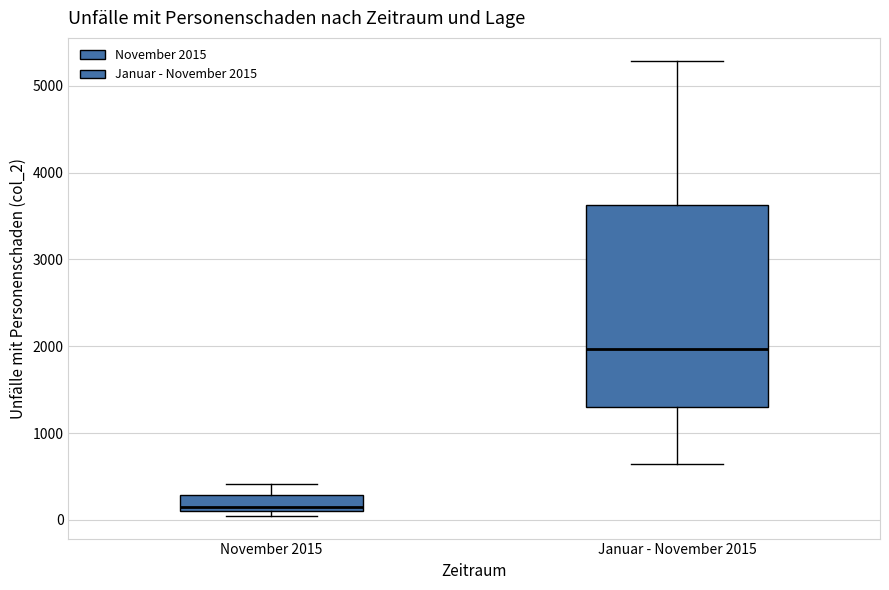

Where does the median line of the box for Januar - November 2015 sit on the y-axis? The values are not printed on the chart, so give them approximately, as read against the axis.

2000